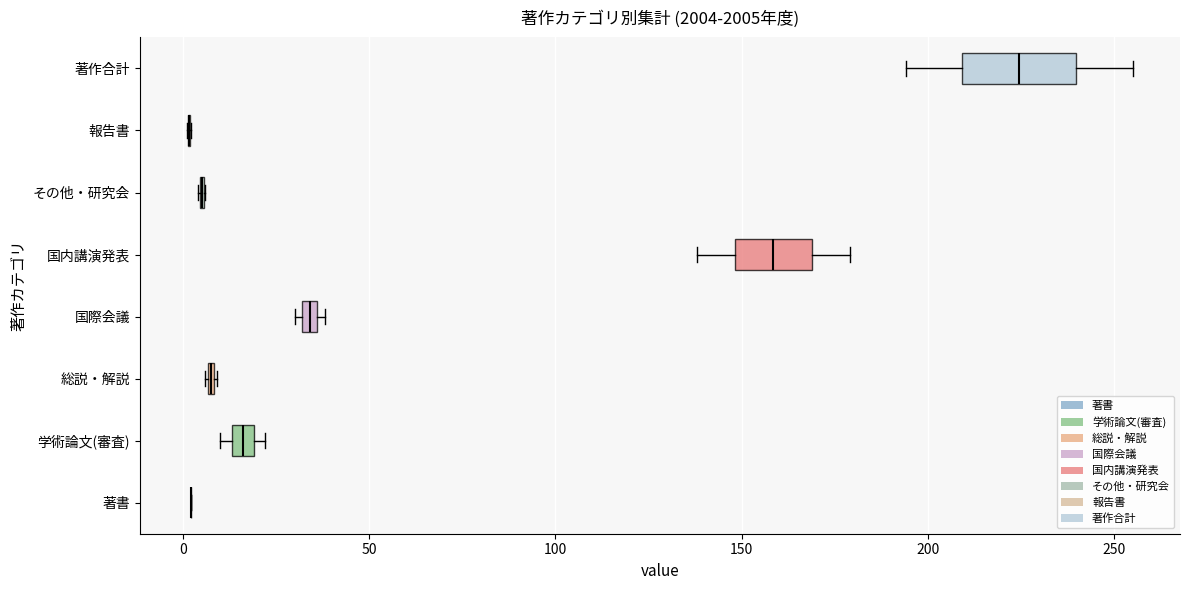

Where is the right edge of the box for 国際会議 on the x-axis? The values are not printed on the chart, so give them approximately, as read against the axis.

35